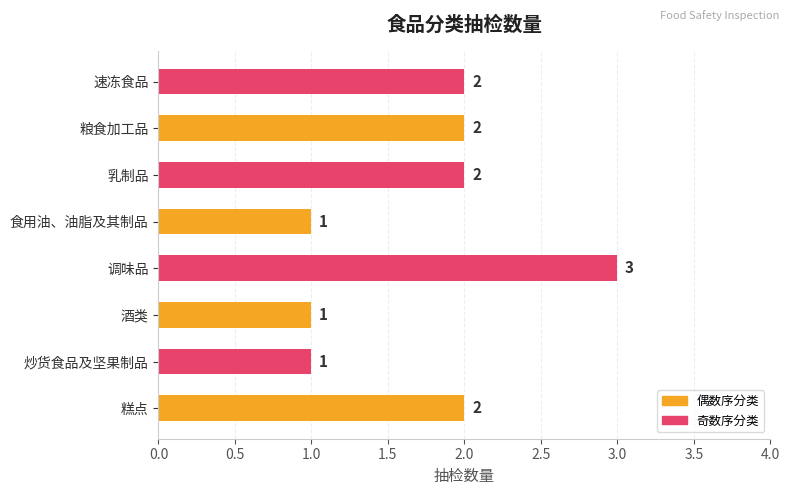

What is the greatest value displayed?

3